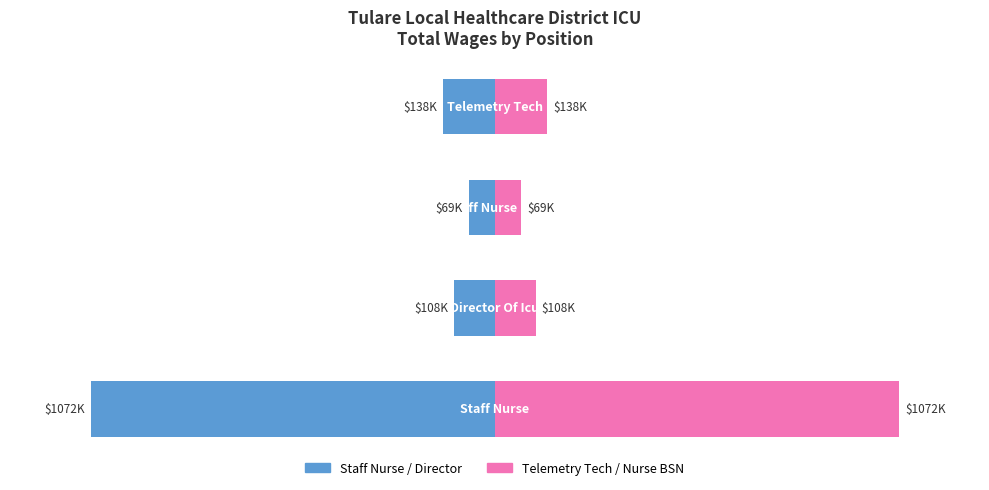

Reading left to right, extract all data points from this chart.

Total Wages (left): -100.0	-10.1	-6.5	-12.9
Total Wages (right): 100.0	10.1	6.5	12.9